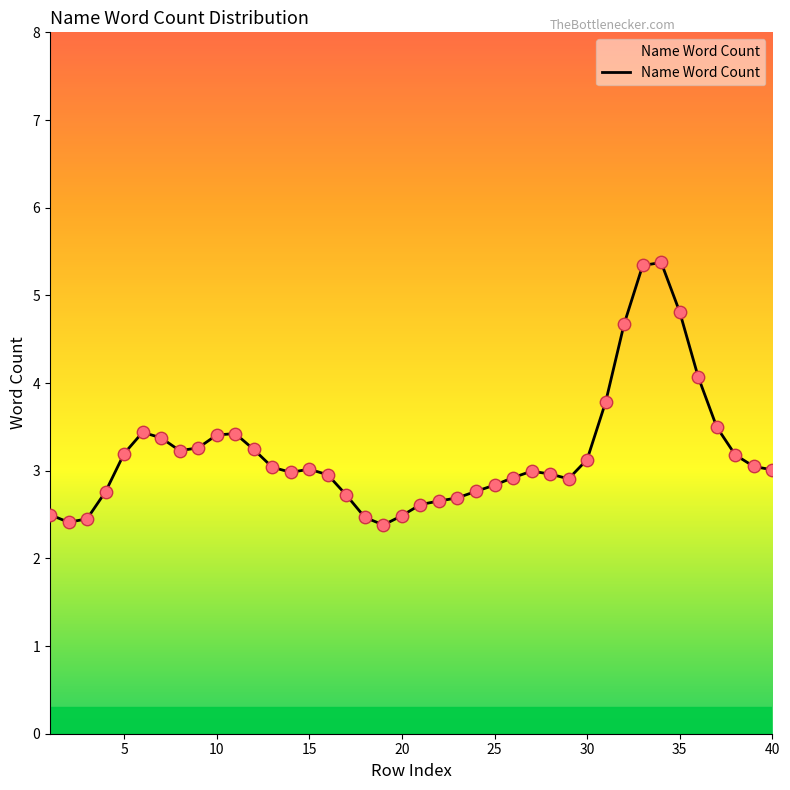

What is the difference between the maximum and minimum values?

3.0